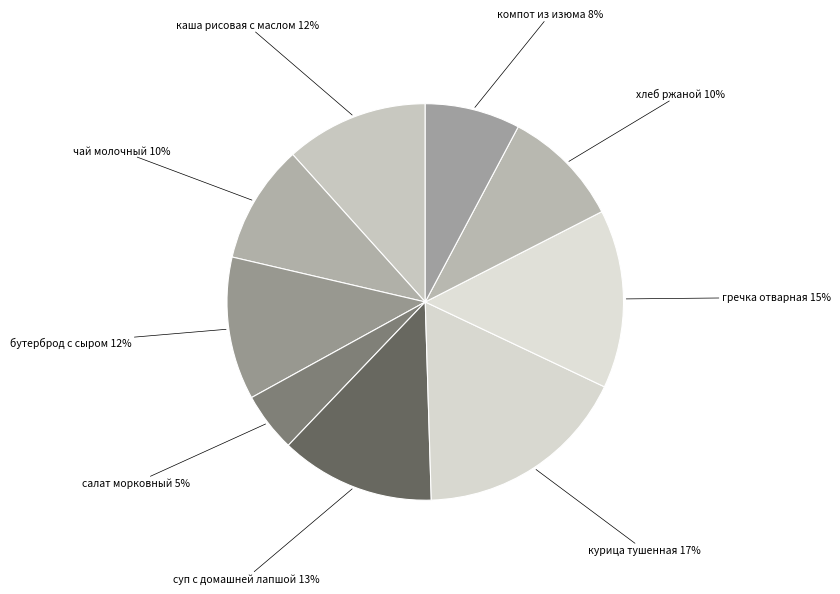

Does компот из изюма account for over 50% of the chart?

No